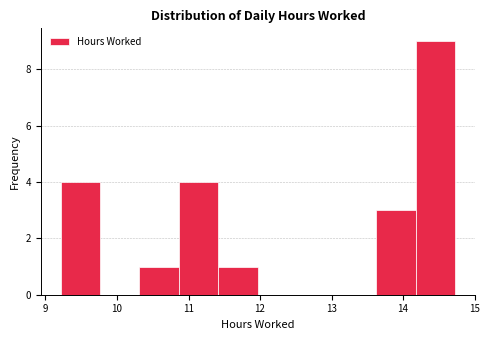

Reading left to right, transcribe this chart: for each bar, give the range it covers on the x-axis and its height. Neither the bar edges nor the heights are printed on the chart, so give them approximately, as read against the axes.

9.2 to 9.8: 4
9.8 to 10.3: 0
10.3 to 10.9: 1
10.9 to 11.4: 4
11.4 to 12.0: 1
12.0 to 12.5: 0
12.5 to 13.1: 0
13.1 to 13.6: 0
13.6 to 14.2: 3
14.2 to 14.7: 9